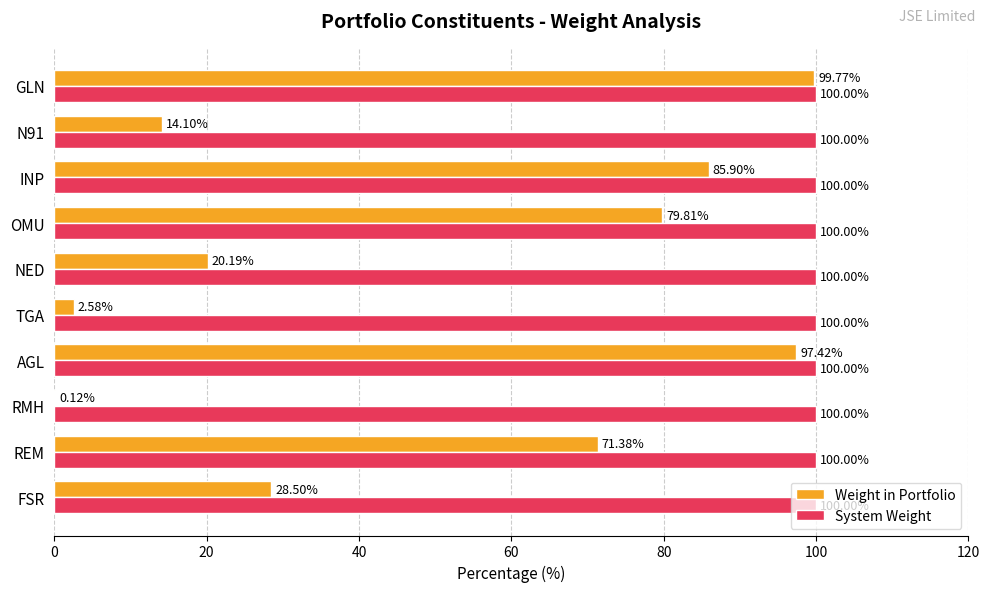

What is the highest value of the System Weight series?

100.0